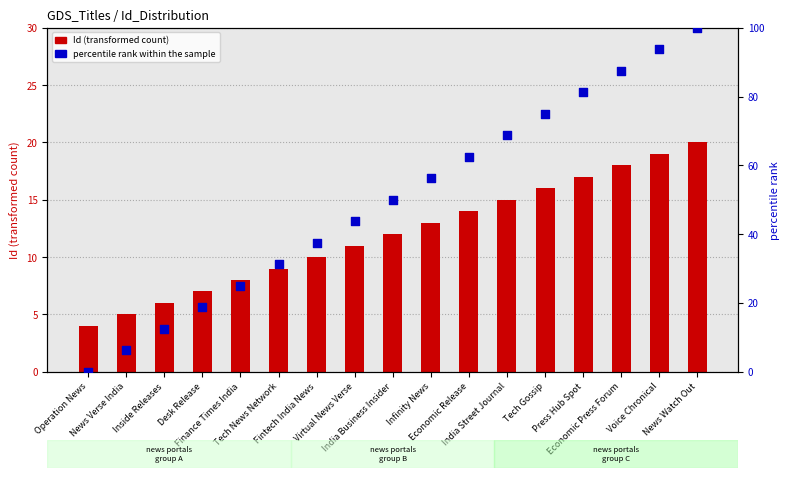

At which category is the sum across all series the highest?

News Watch Out